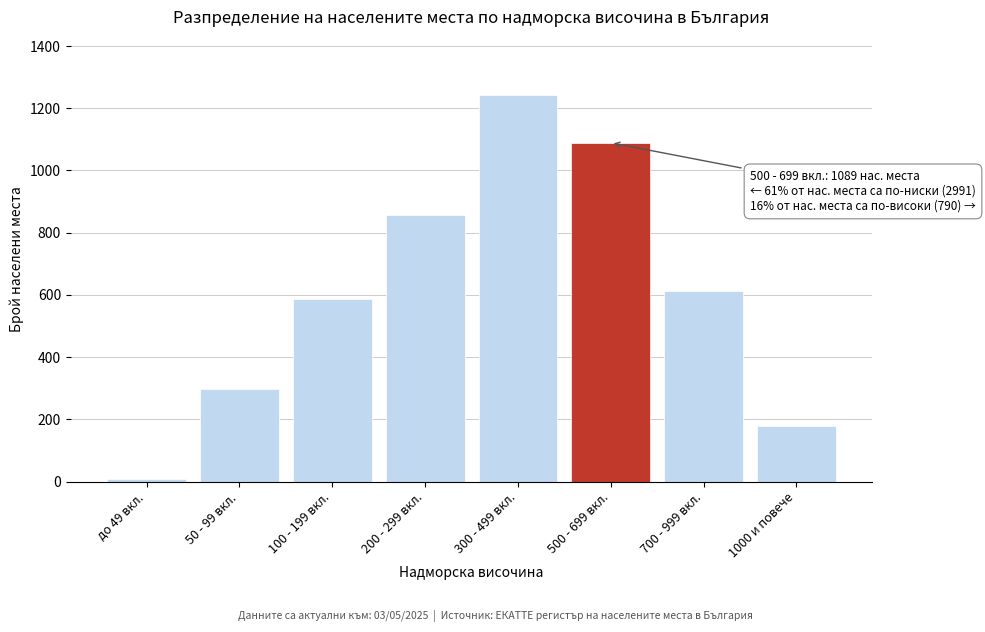

Reading left to right, transcribe all the data shown in this chart.

7	298	587	856	1243	1089	612	178